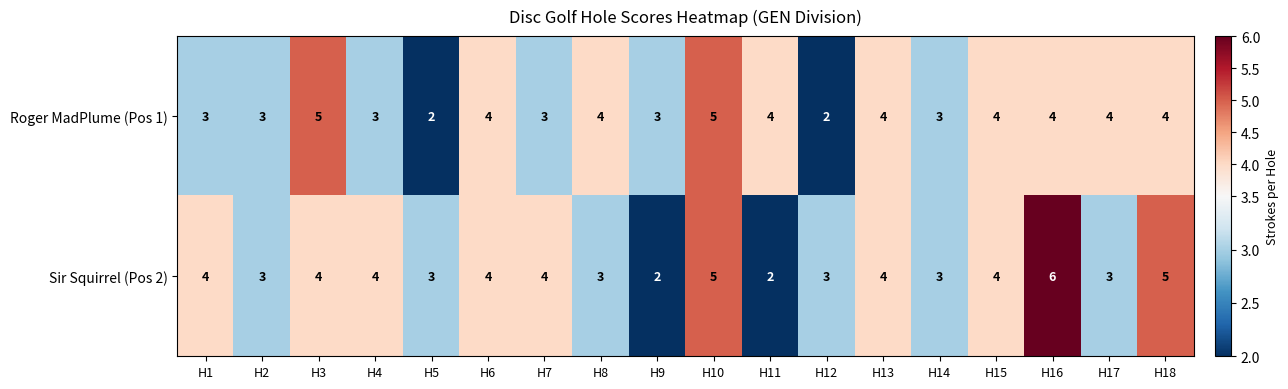

True or false: Sir Squirrel (Pos 2) has a value of 4 at H17.

False